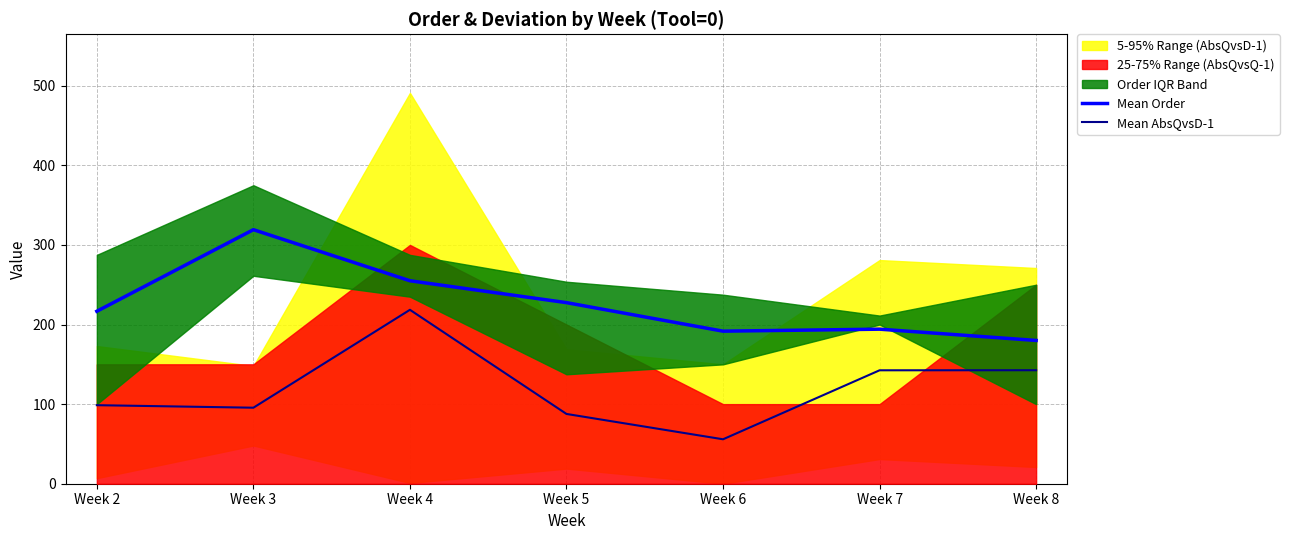

At how many categories does at least one series exceed 313?

1